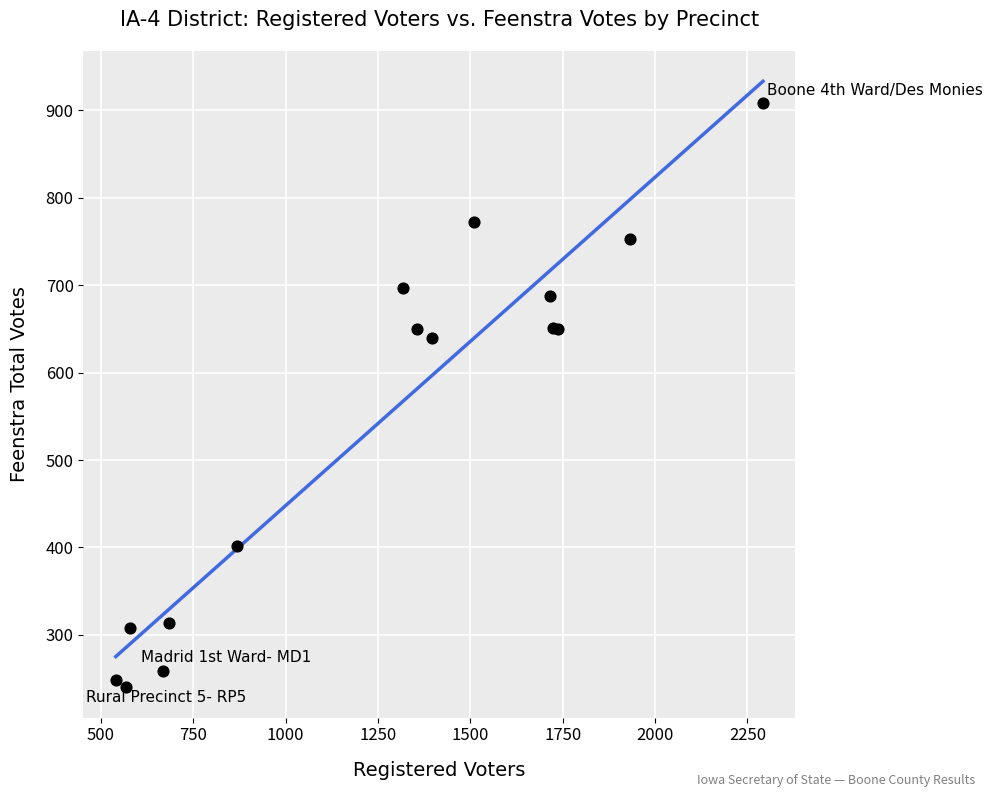

What Y value in the scatter plot is closest to 574?

640